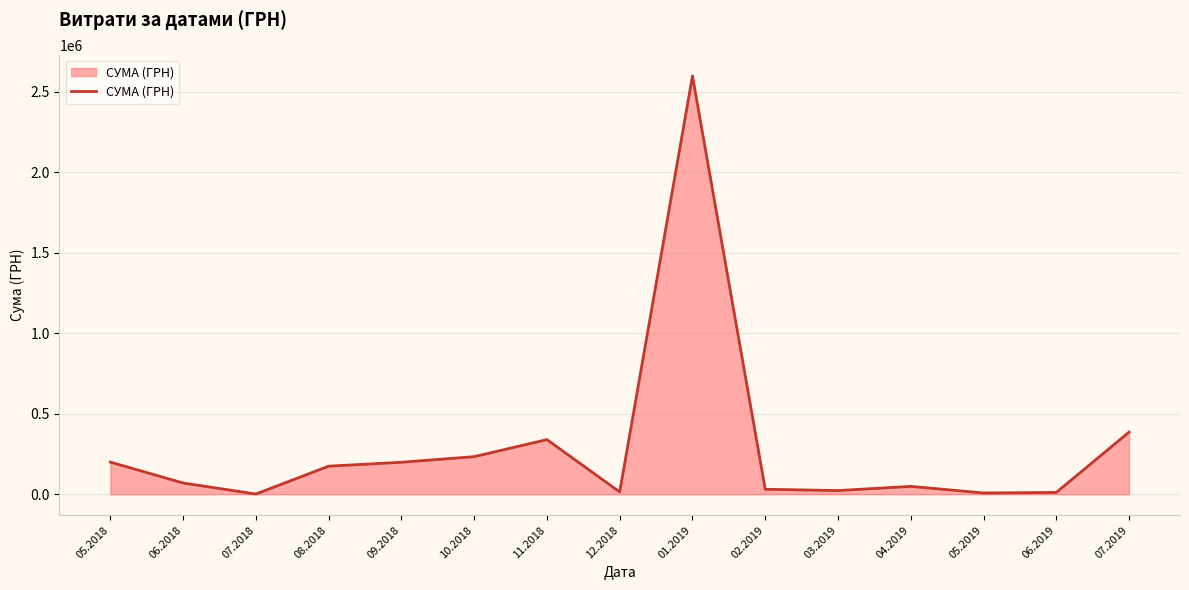

The value at 01.2019 is 2599574.3. True or false?

True